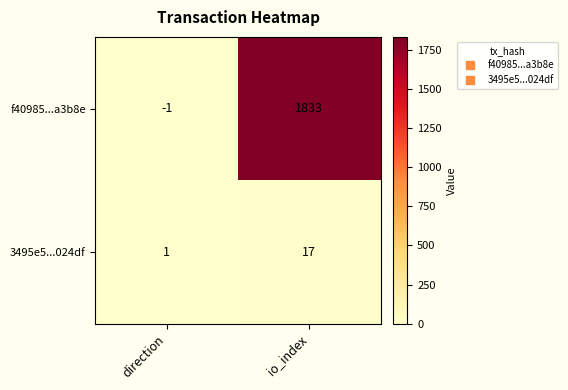

Is it true that f40985...a3b8e equals -1 at direction?

True